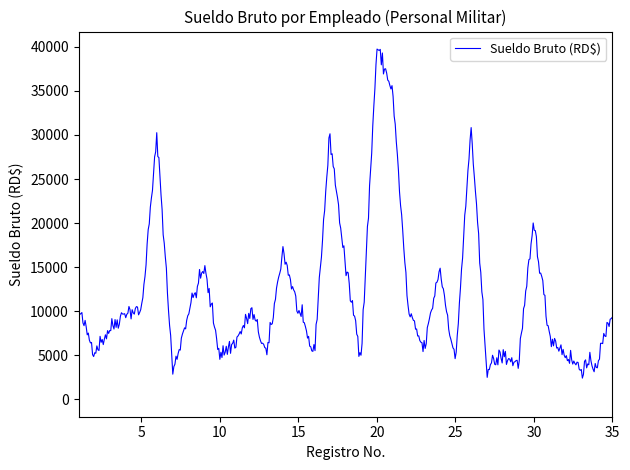

What is the greatest value displayed?

39757.2